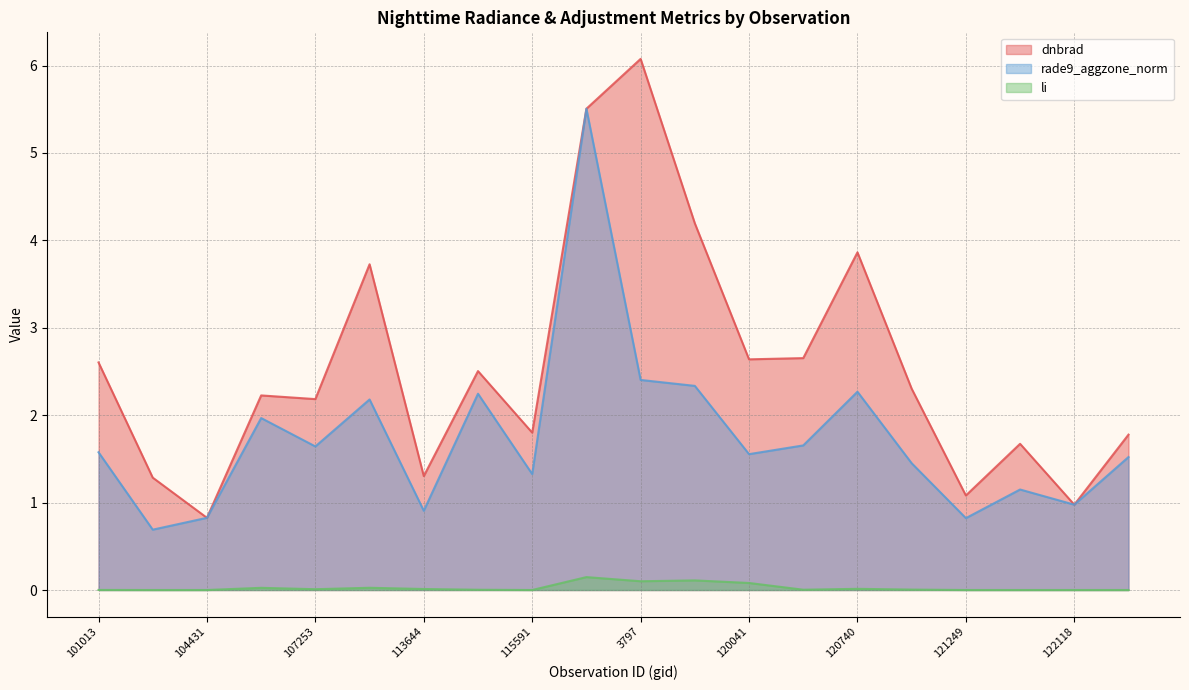

True or false: rade9_aggzone_norm and dnbrad intersect in this chart.

True